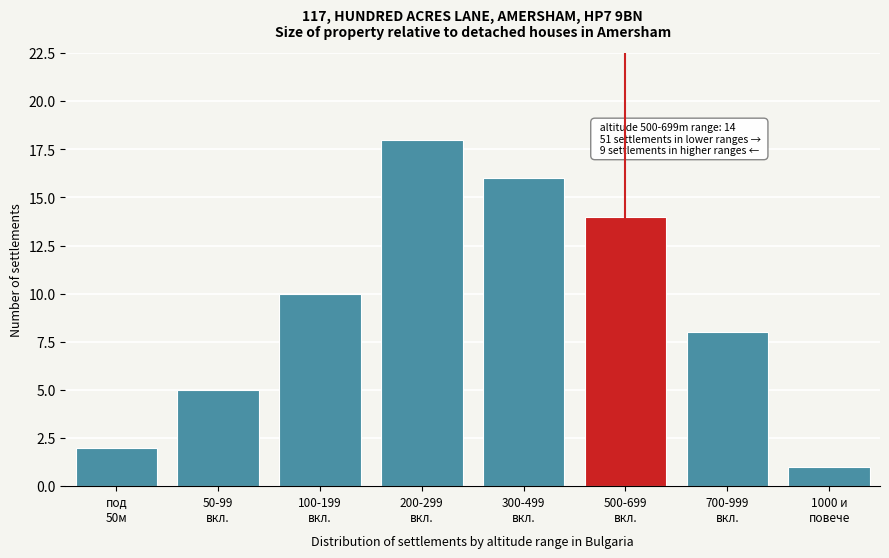

Reading left to right, extract all data points from this chart.

2	5	10	18	16	14	8	1